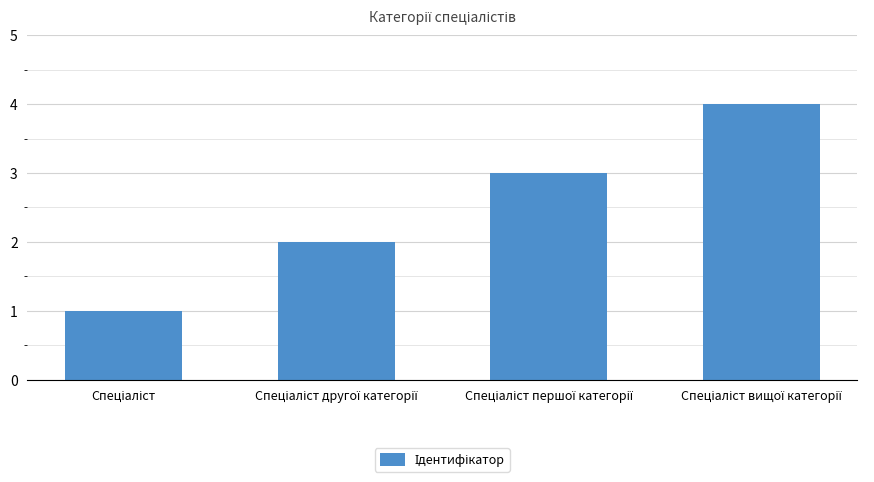

How many series are shown in this chart?

1